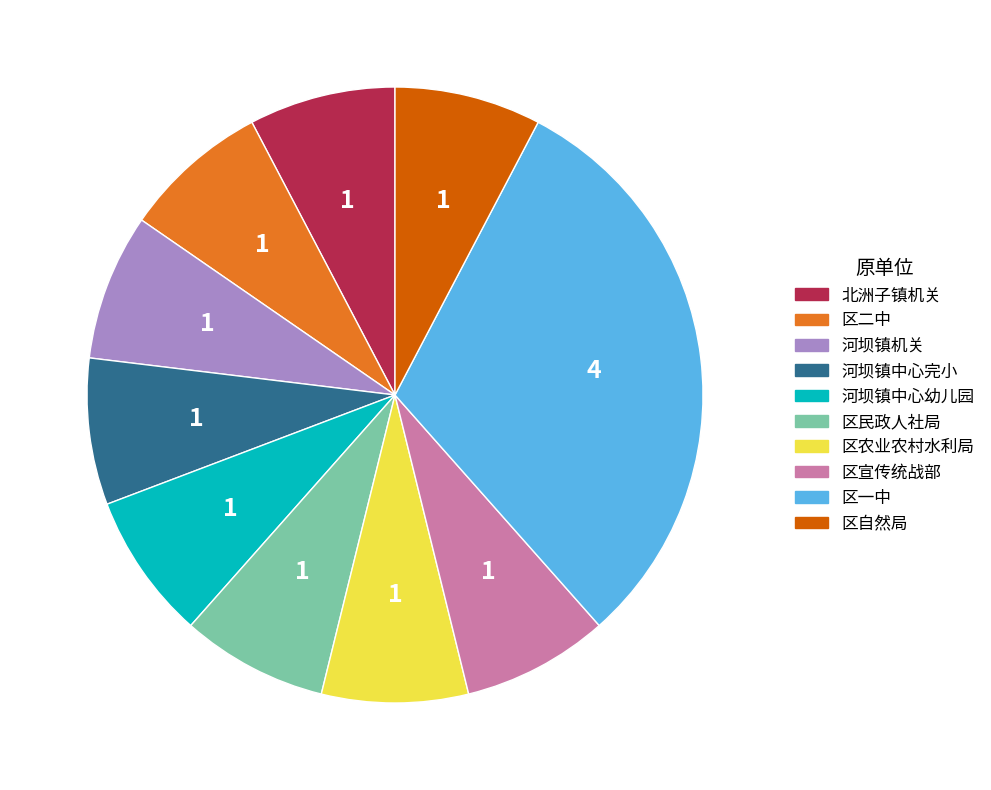

True or false: 北洲子镇机关 accounts for 8% of the total.

True